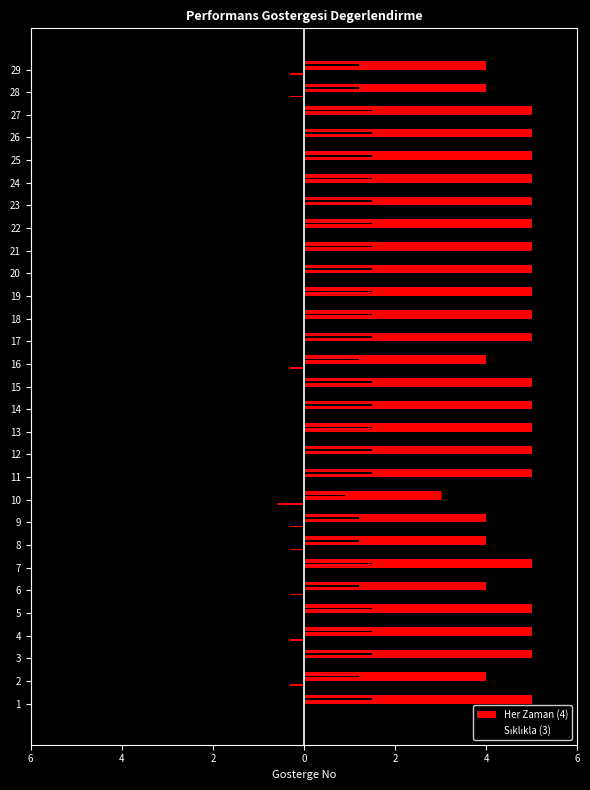

Reading right to left, list all the values displayed in this chart.

Her Zaman (4): 4	4	5	5	5	5	5	5	5	5	5	5	5	4	5	5	5	5	5	3	4	4	5	4	5	5	5	4	5
Sıklıkla (3): -1	-1	0	0	0	0	0	0	0	0	0	0	0	-1	0	0	0	0	0	-2	-1	-1	0	-1	0	-1	0	-1	0